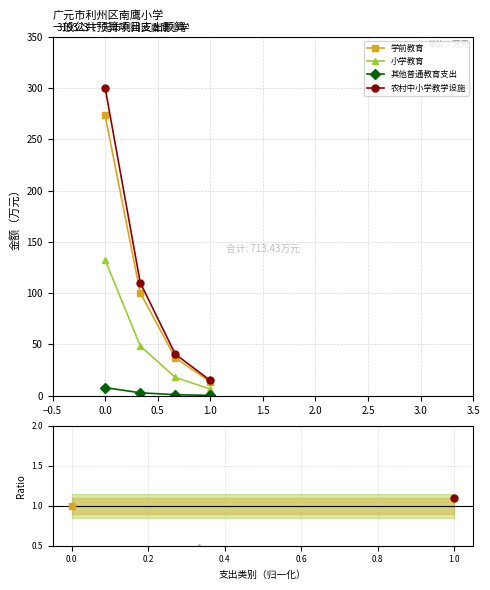

True or false: 农村中小学教学设施 and 学前教育 intersect in this chart.

False